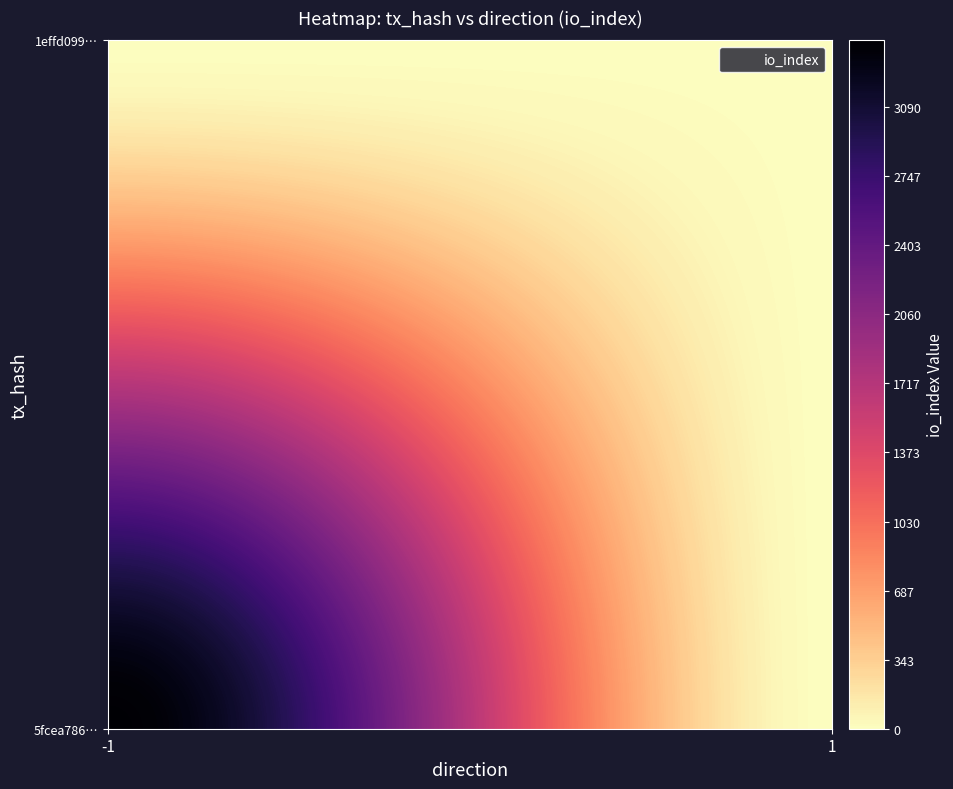

What is the sum of all 5fcea786291ef94984447aa99175f54ecc12a32 values?

3421